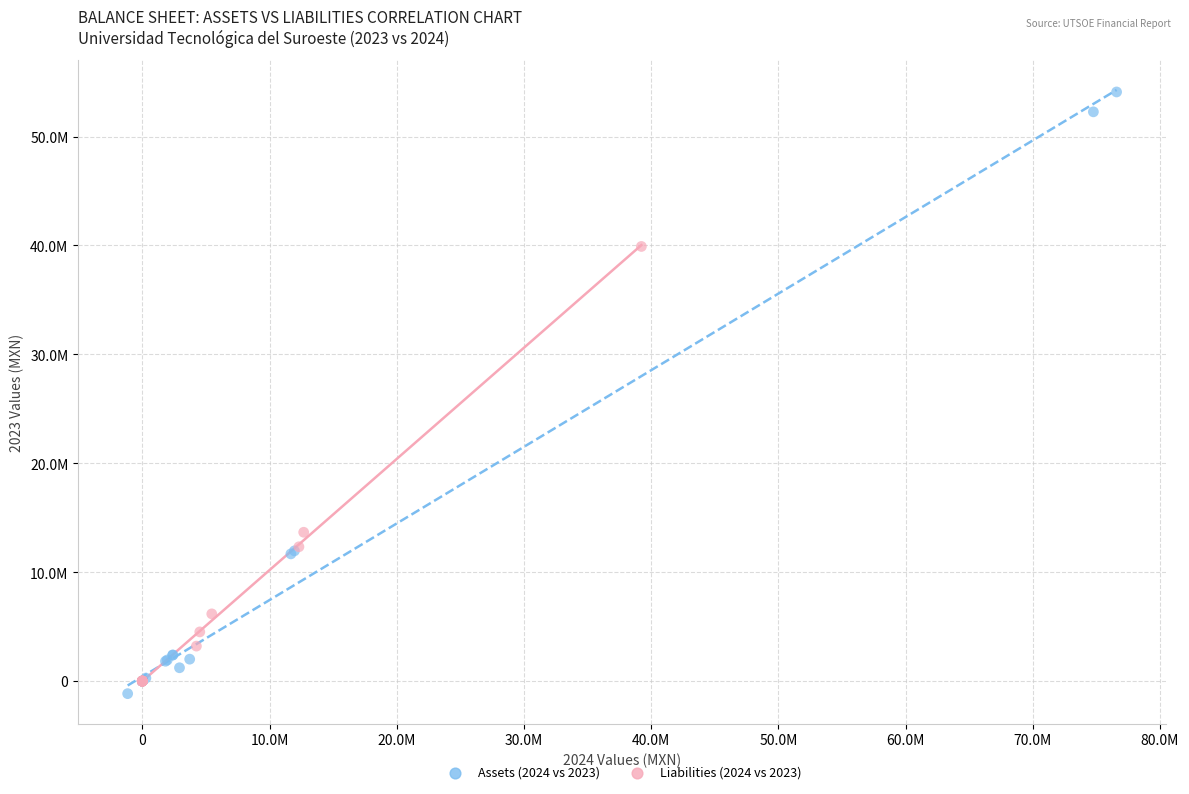

Which series reaches the maximum Y coordinate?

Assets (2024 vs 2023)